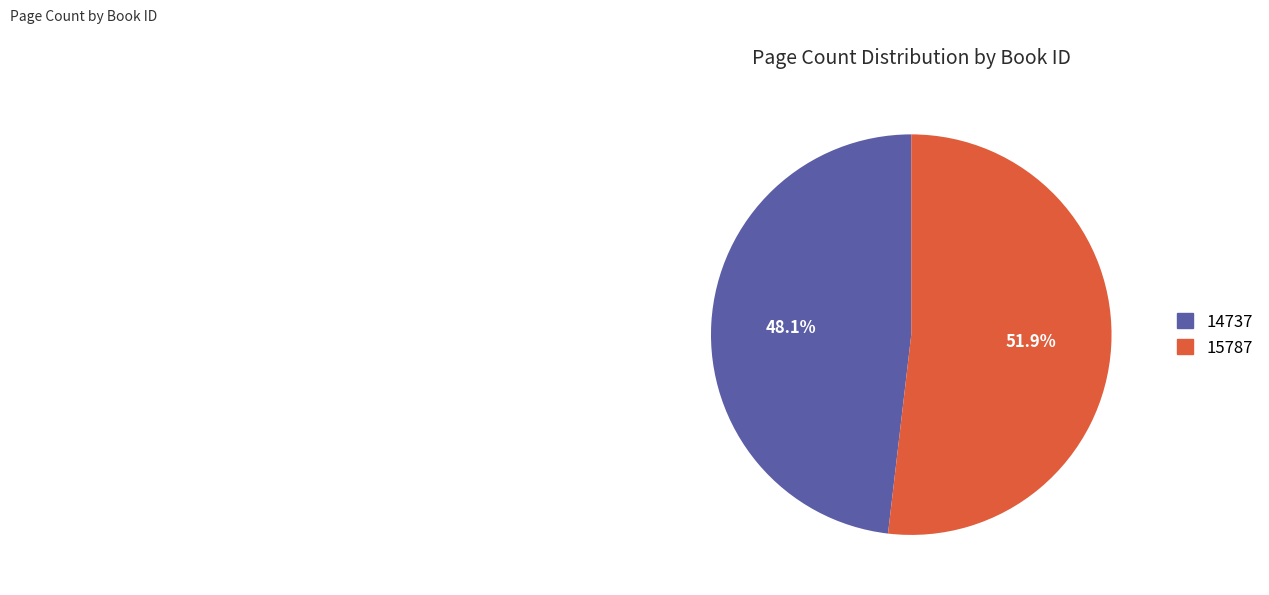

To the nearest percent, what is the difference between the 14737 and 15787 slice percentages?

4%